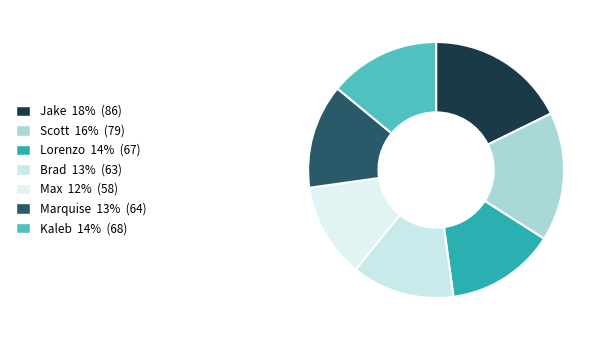

Do Marquise and Scott together represent more than half of the pie?

No